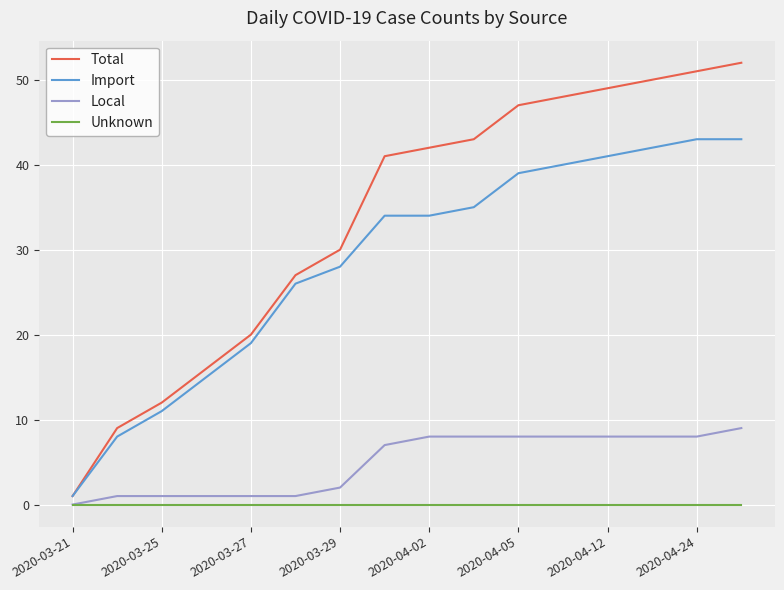

Which series has the largest range (max minus min)?

Total